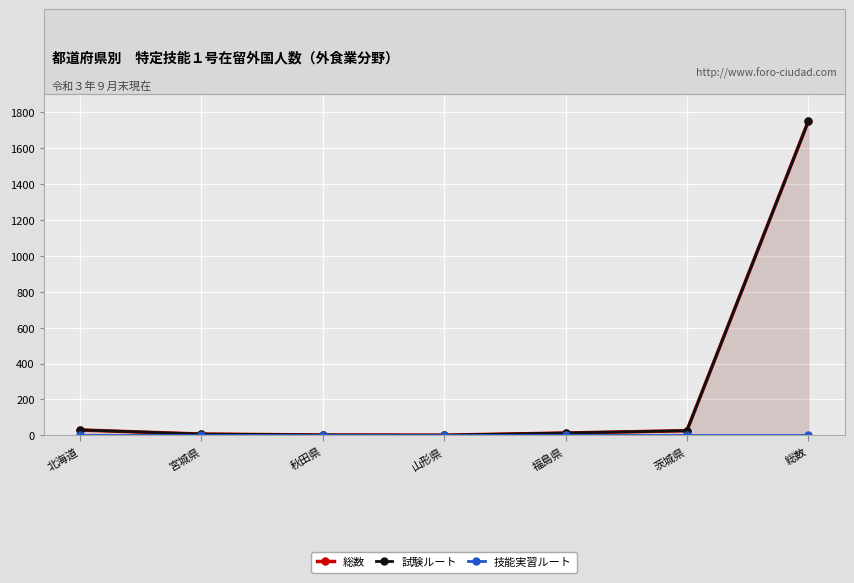

What is the value of the 試験ルート point at the 3rd from the left?

2